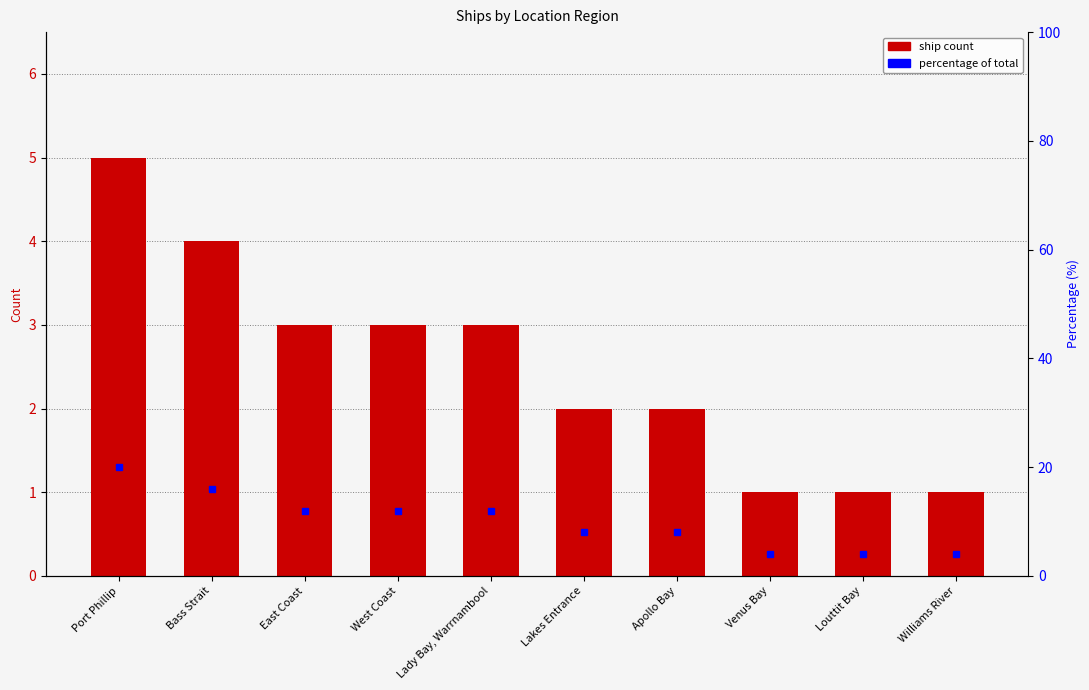

Rank the categories by value from lowest to highest.

Venus Bay, Louttit Bay, Williams River, Lakes Entrance, Apollo Bay, East Coast, West Coast, Lady Bay, Warrnambool, Bass Strait, Port Phillip